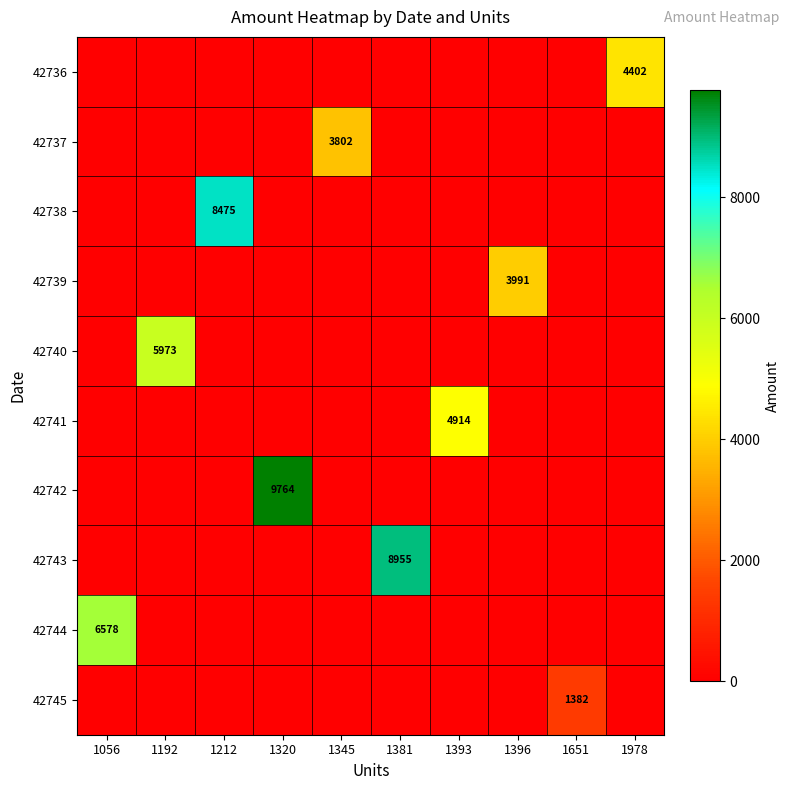

True or false: 42740 has a value of 5973 at 1192.

True